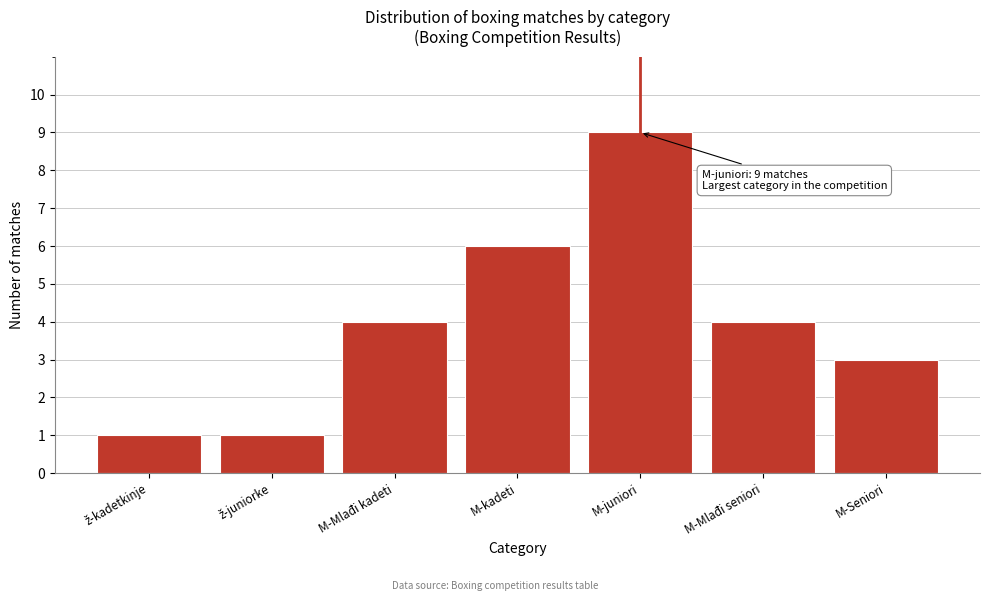

Reading left to right, transcribe all the data shown in this chart.

1	1	4	6	9	4	3